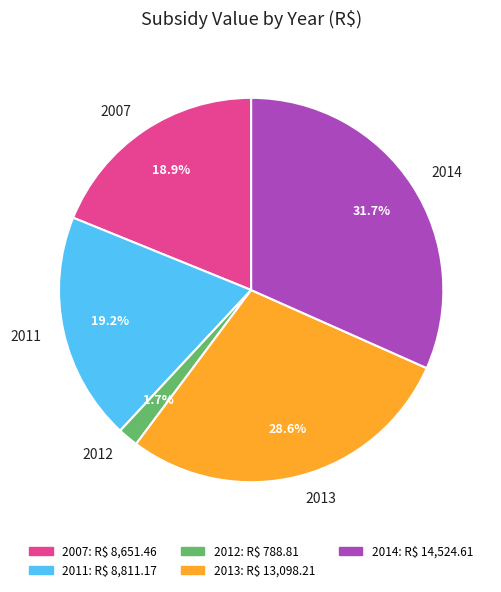

Is there any slice that represents more than half of the pie?

No